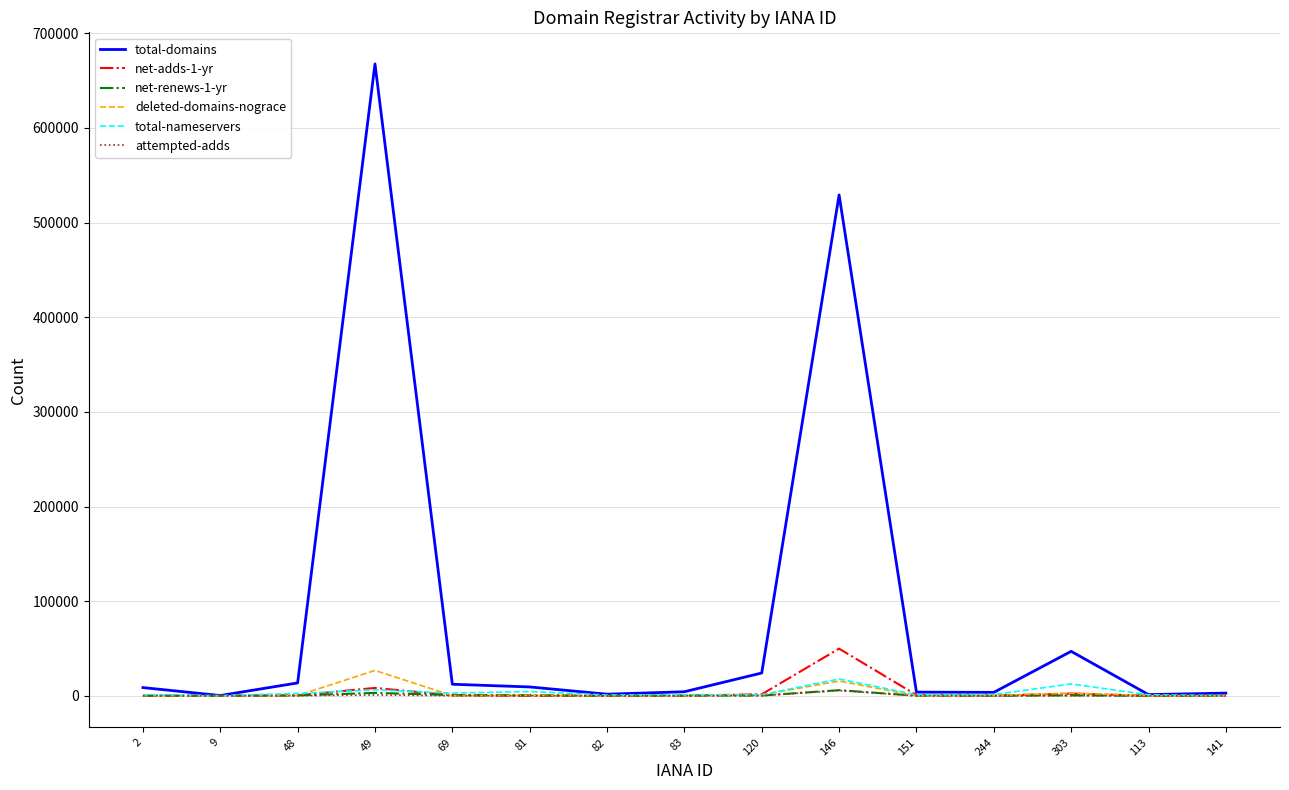

Does the chart display data point markers on the line(s)?

No